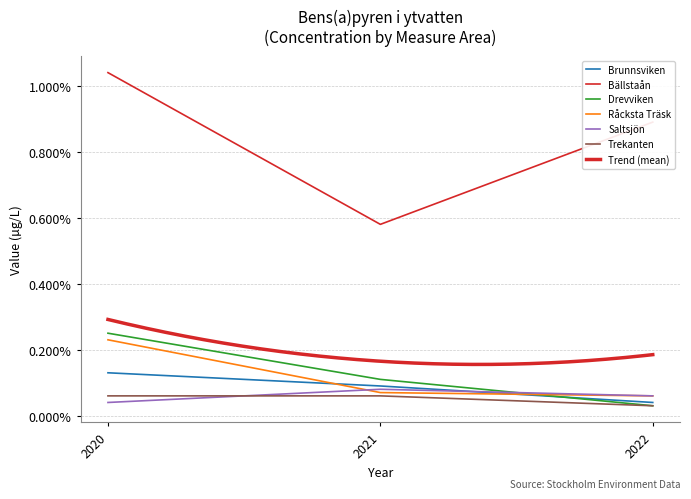

Is it true that Drevviken equals 0.0 at 2021?

False